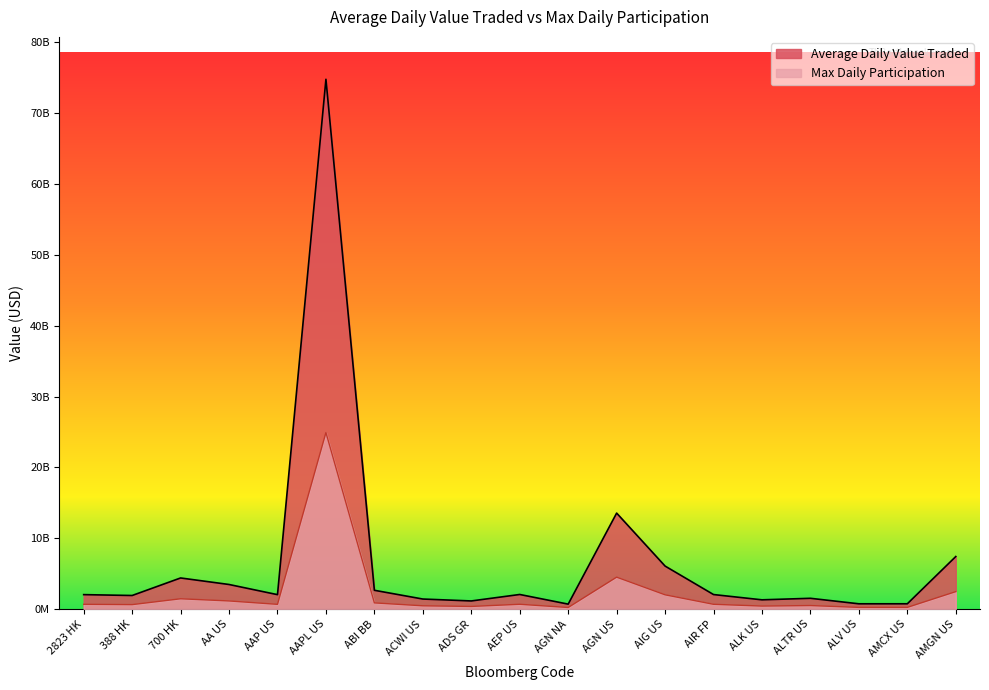

What is the label of the 2nd point from the right?

AMCX US